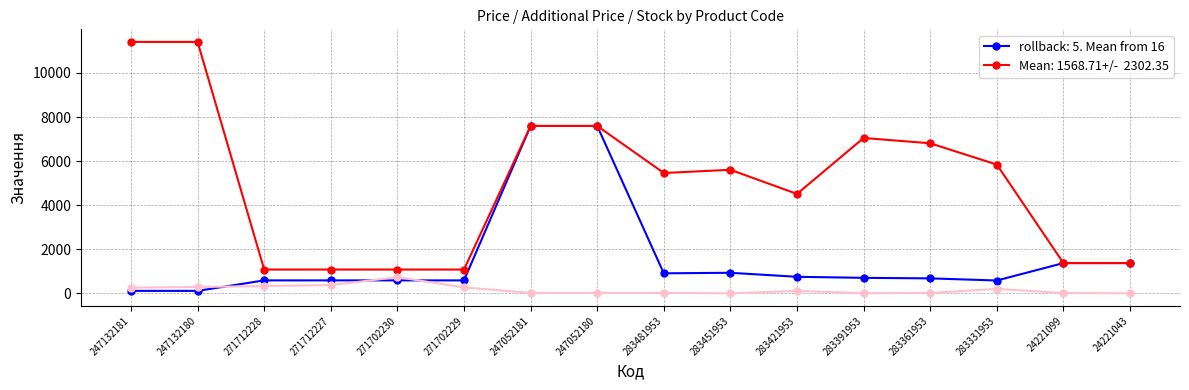

What is the difference between the highest and lowest values at 271712227?

707.7